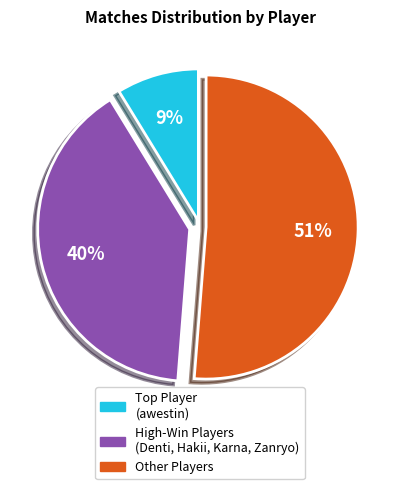

To the nearest percent, what is the average slice percentage?

33%